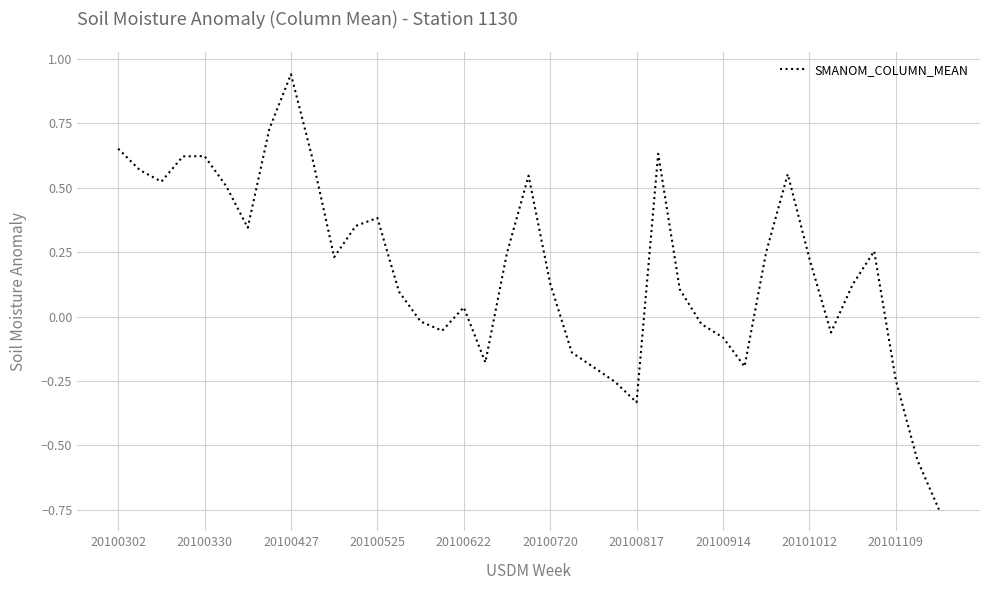

What is the difference between the maximum and minimum values?

1.7